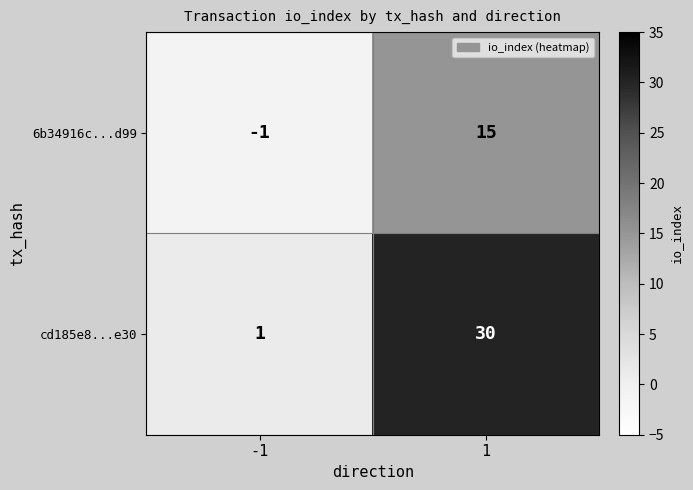

At 1, list the series in order from smallest to largest.

6b34916c...d99, cd185e8...e30